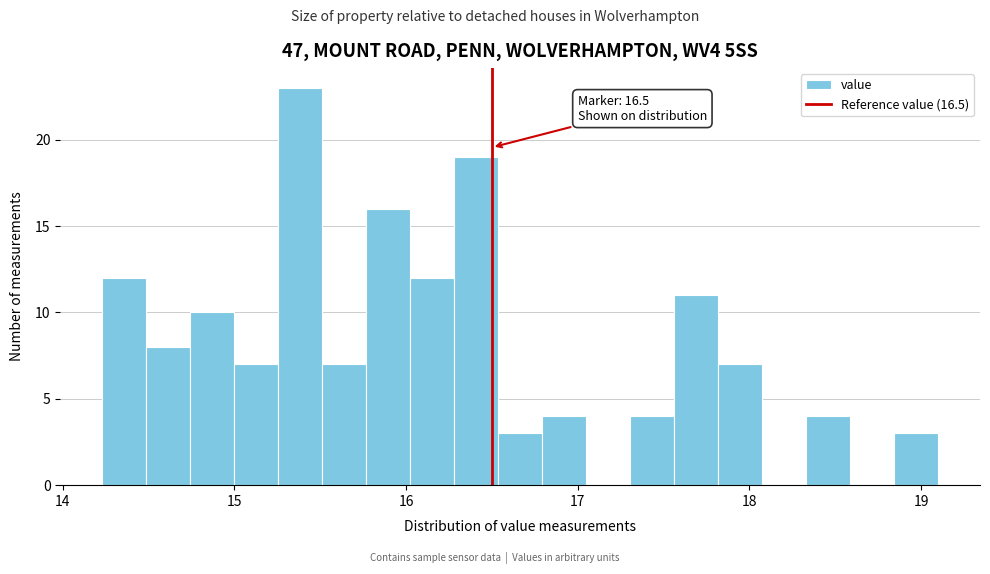

Read against the x-axis, roughly where is the centre of the tallest bar?

15.4